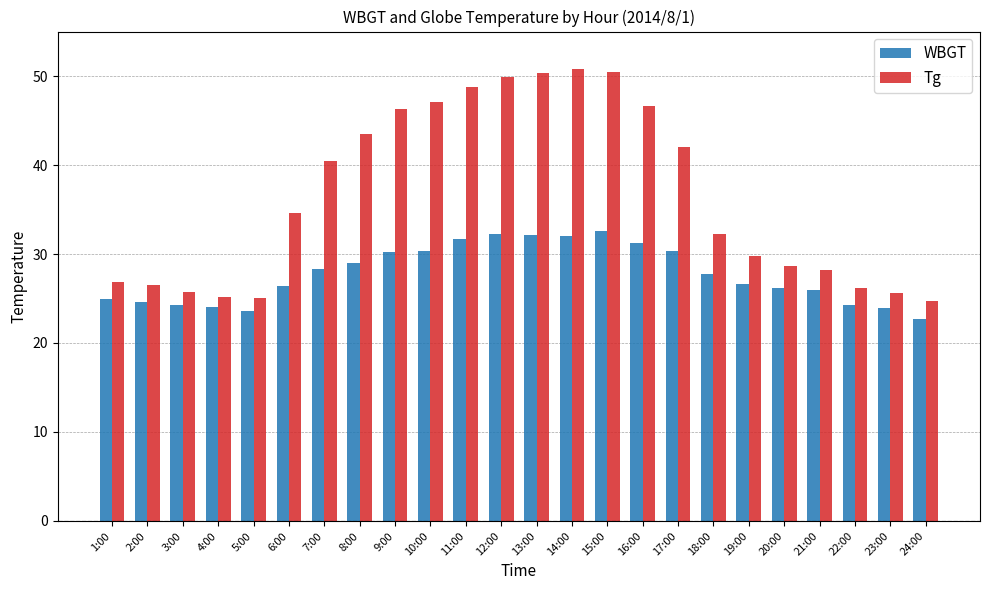

Which series has the widest spread of values?

Tg